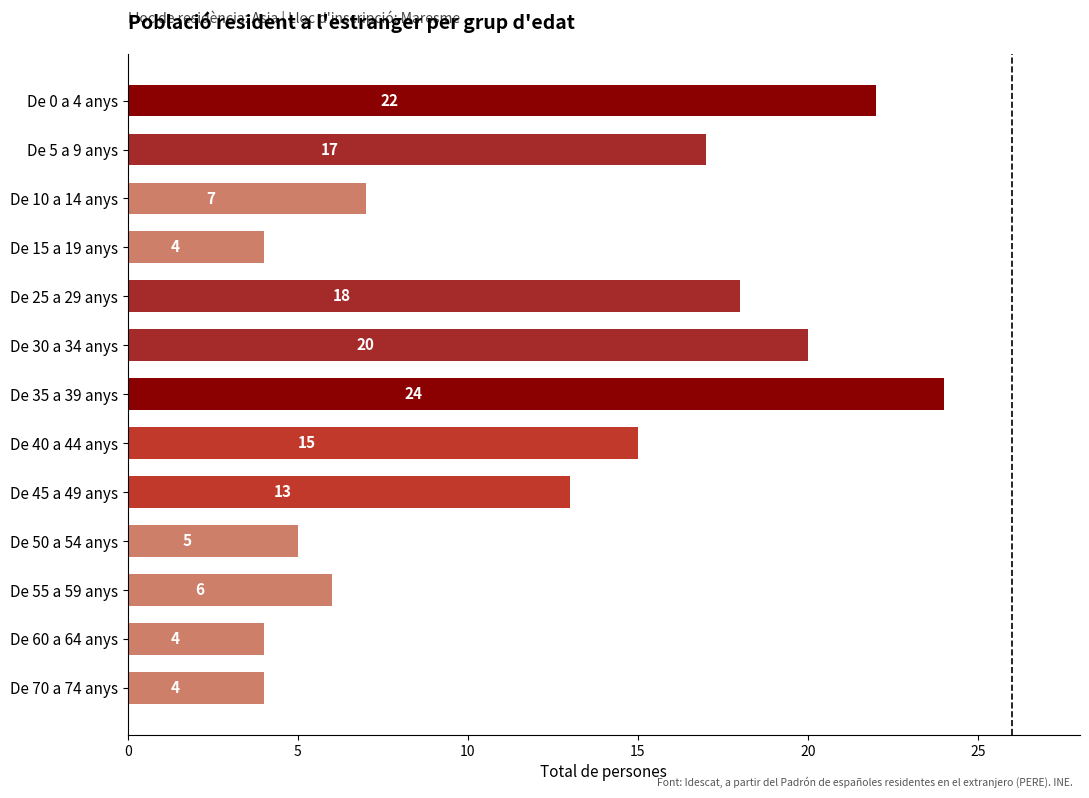

Read the value at De 30 a 34 anys.

20